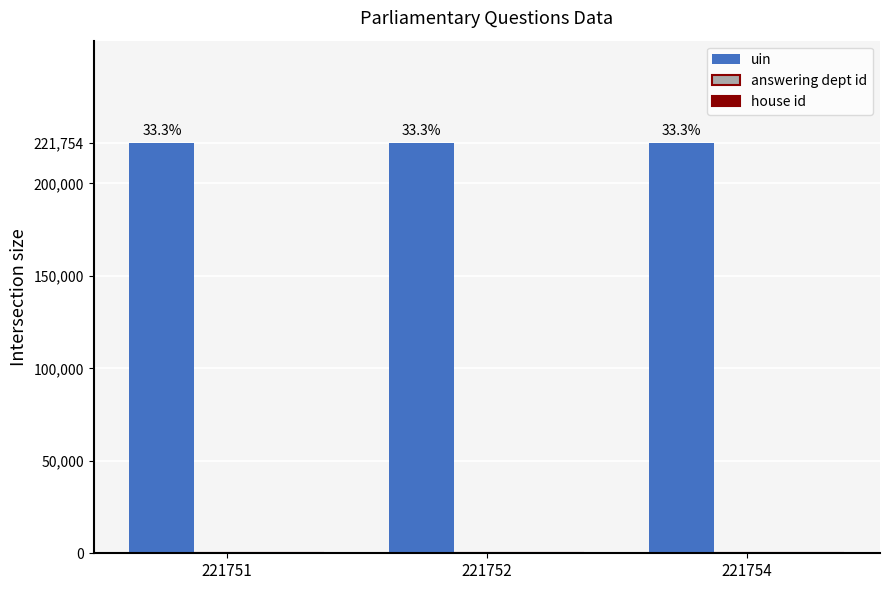

Which series has the largest total across all categories?

uin